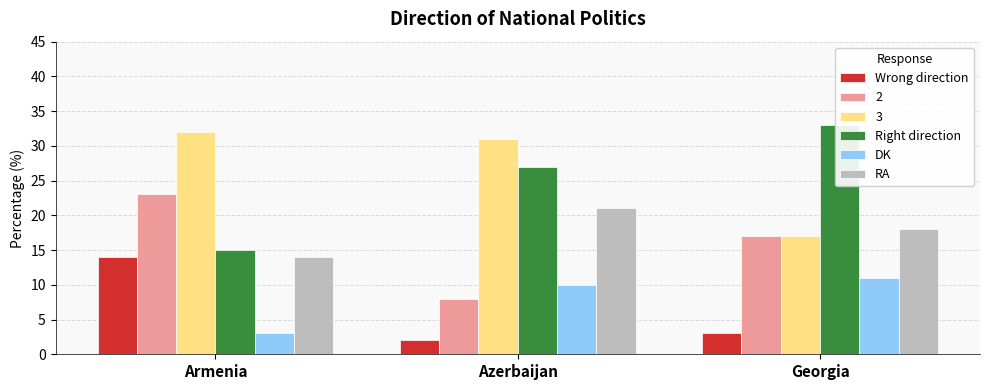

At which label is Wrong direction closest to 8?

Georgia